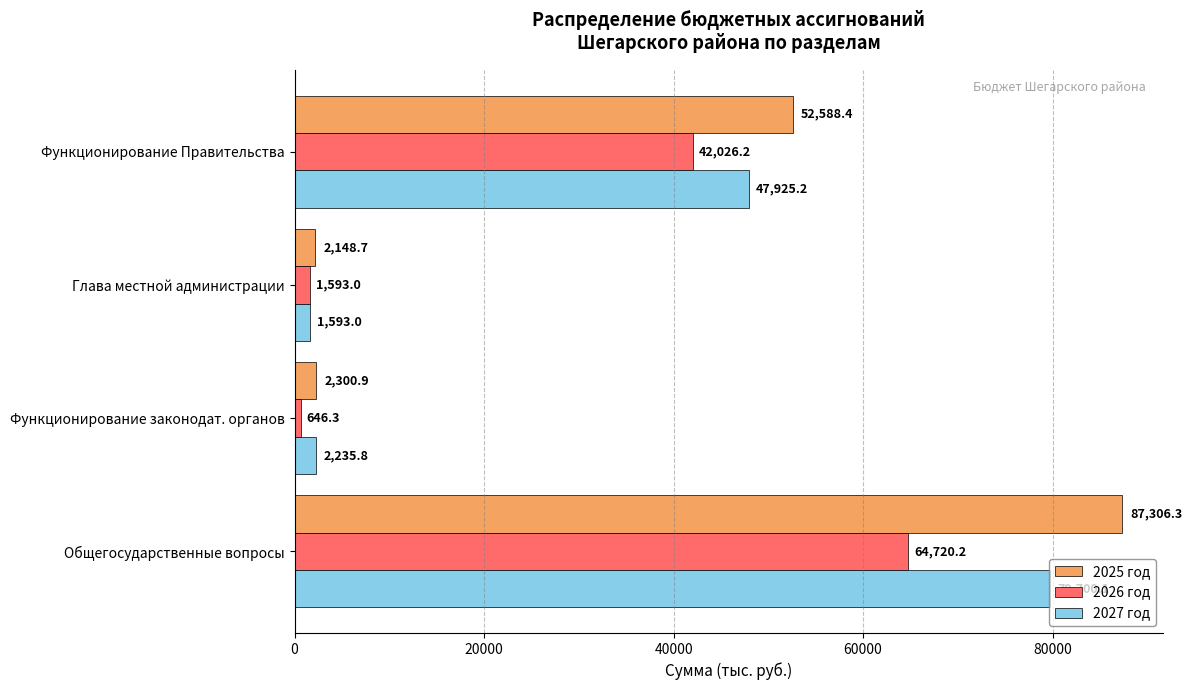

Which series has the largest total across all categories?

2025 год